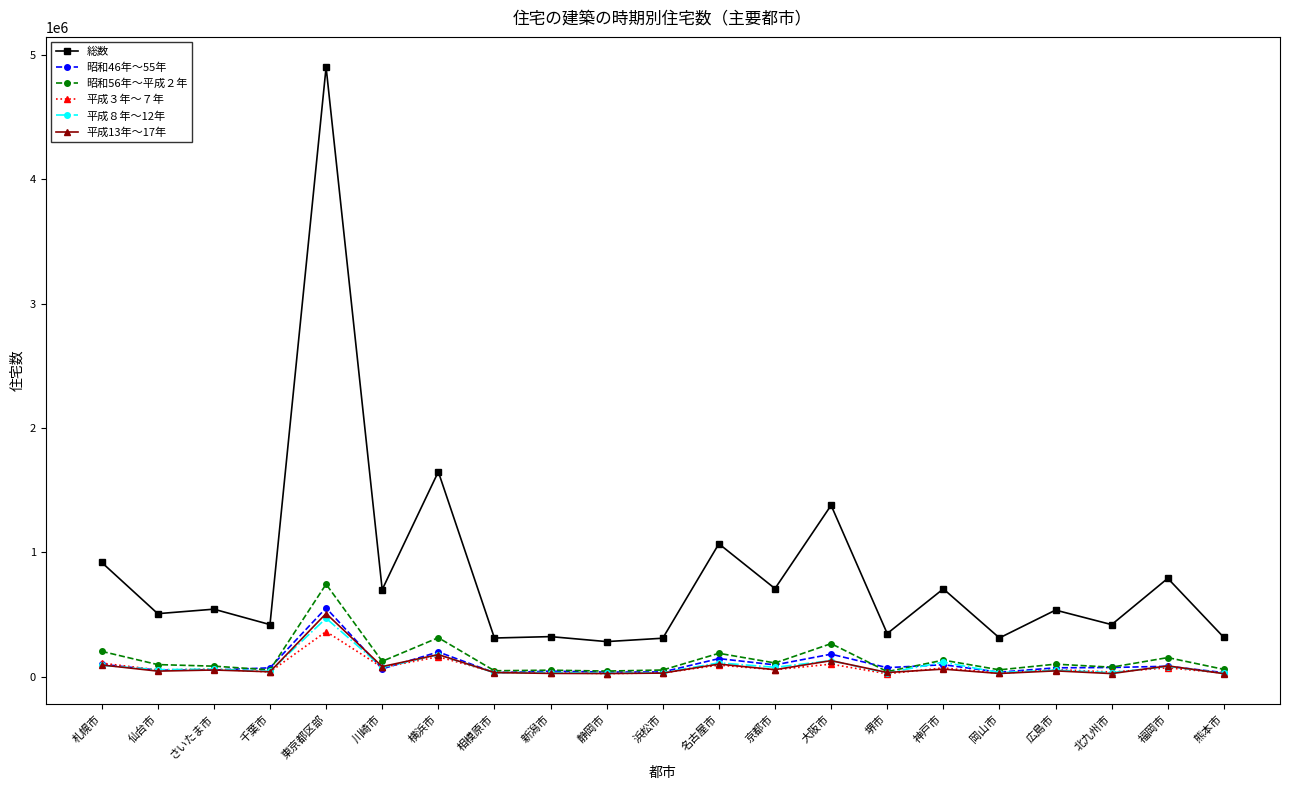

What is the total value across all series at 新潟市?

521100